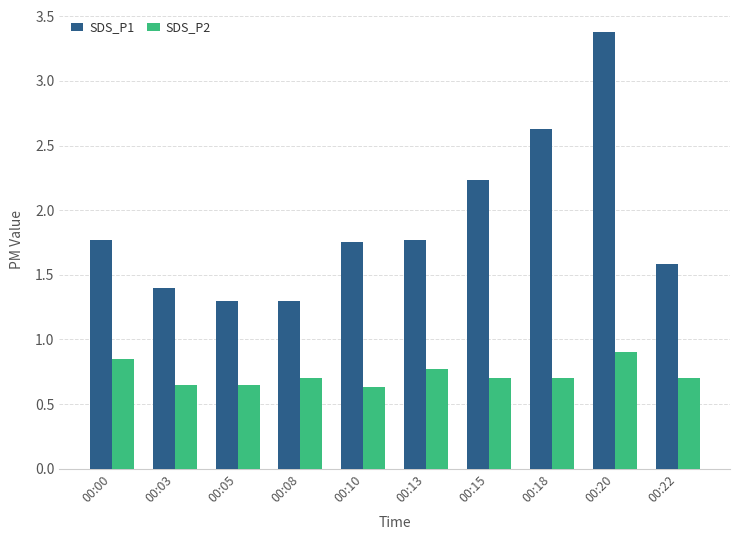

What is the spread (max minus min) of values at 00:10?

1.1